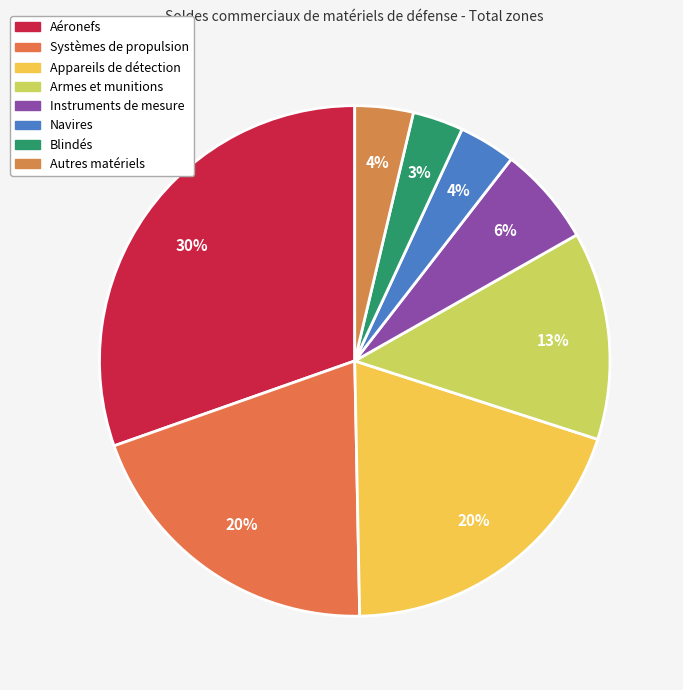

To the nearest percent, what is the combined percentage of Blindés and Navires?

7%